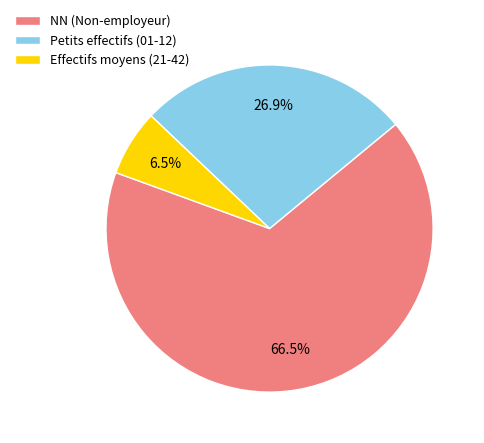

Rank the categories by value from lowest to highest.

Effectifs moyens (21-42), Petits effectifs (01-12), NN (Non-employeur)